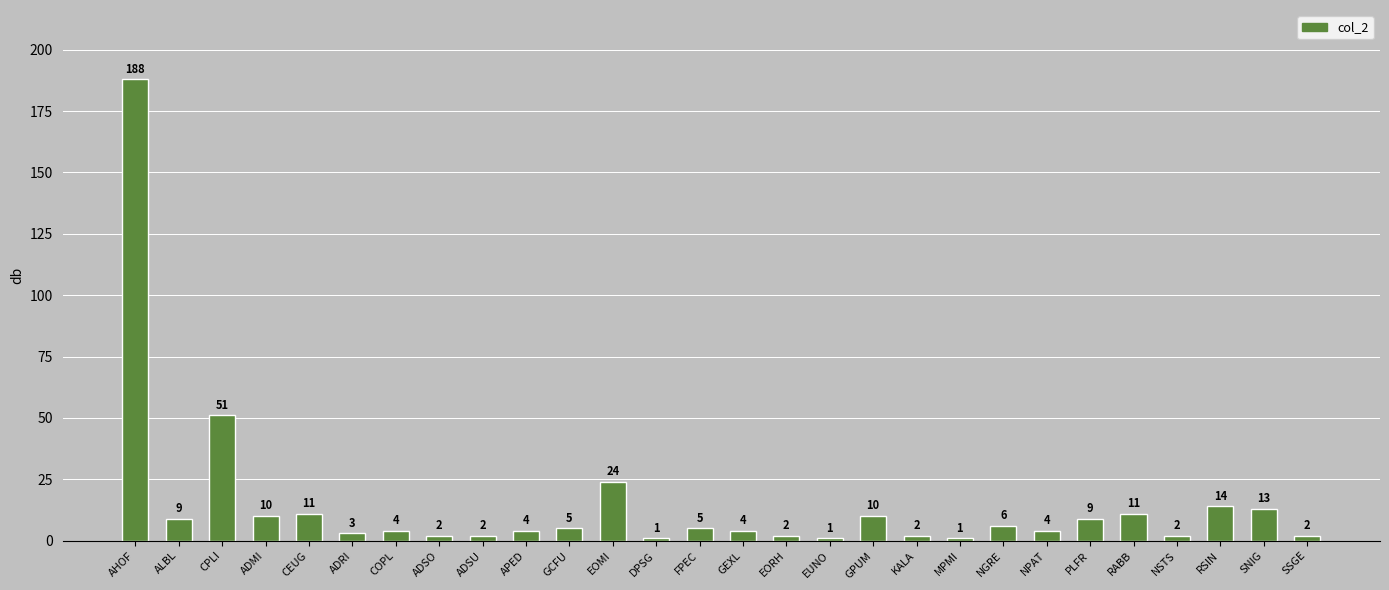

Which label corresponds to the largest value in the chart?

AHOF